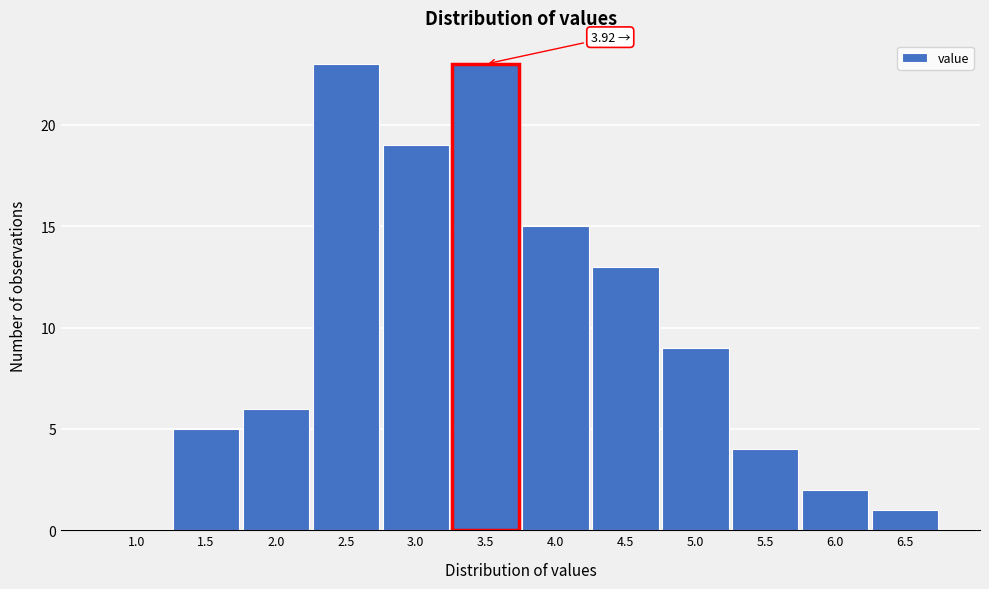

What is the change in value from 1.0 to 6.5?

+1